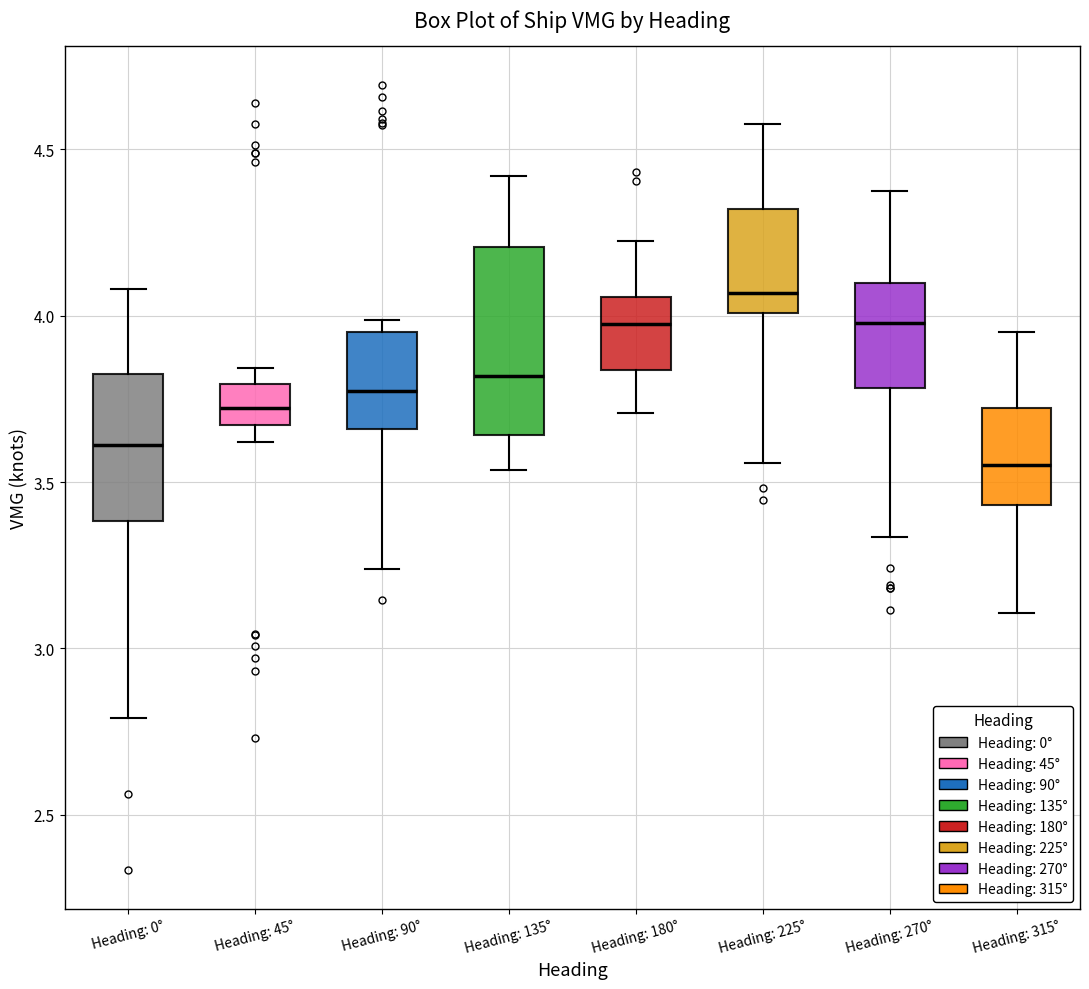

Which box has the lowest median line?

Heading: 315°